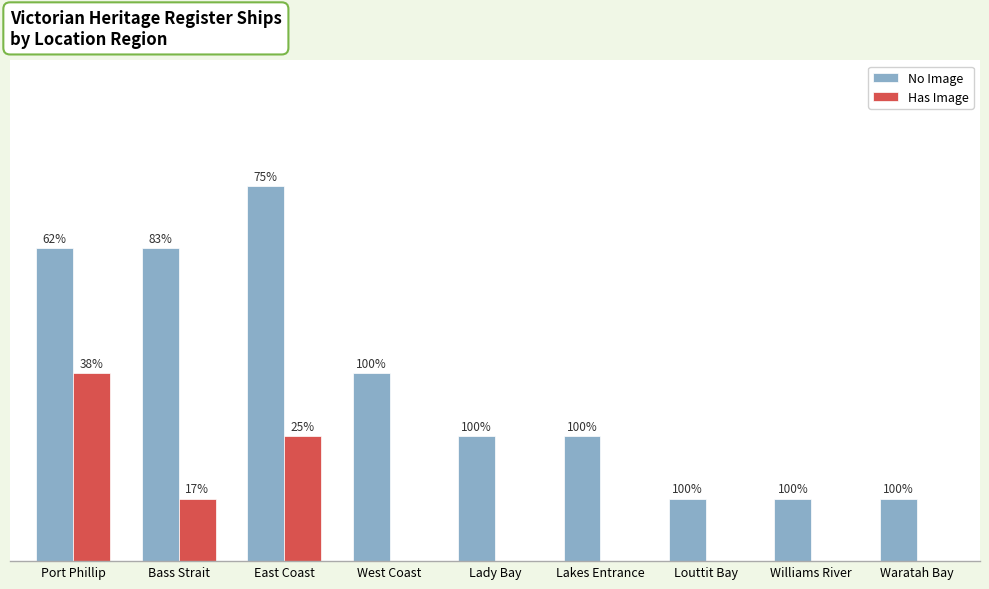

At Waratah Bay, list the series in order from smallest to largest.

Has Image, No Image